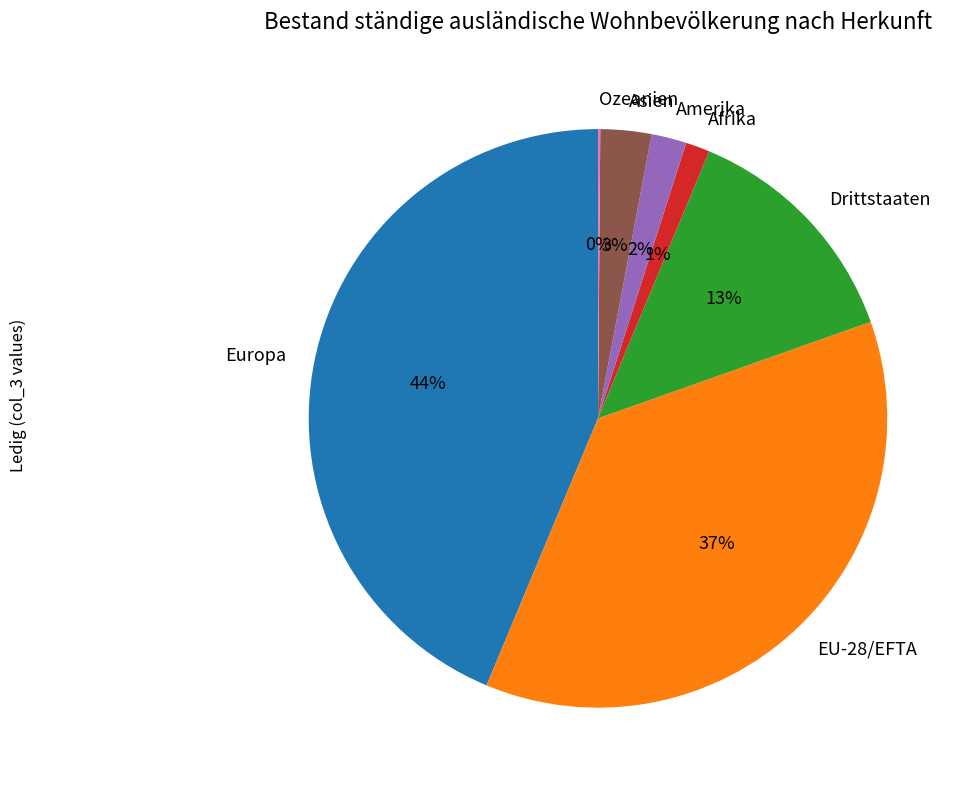

Which category has the biggest portion of the pie?

Europa